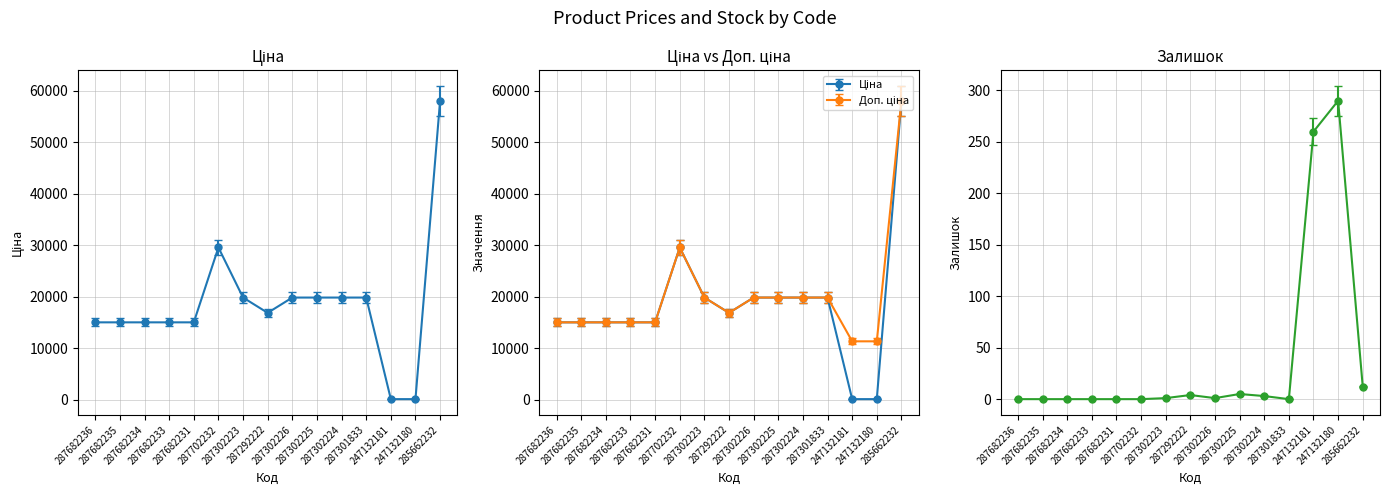

What position from the right is 287682235?

14